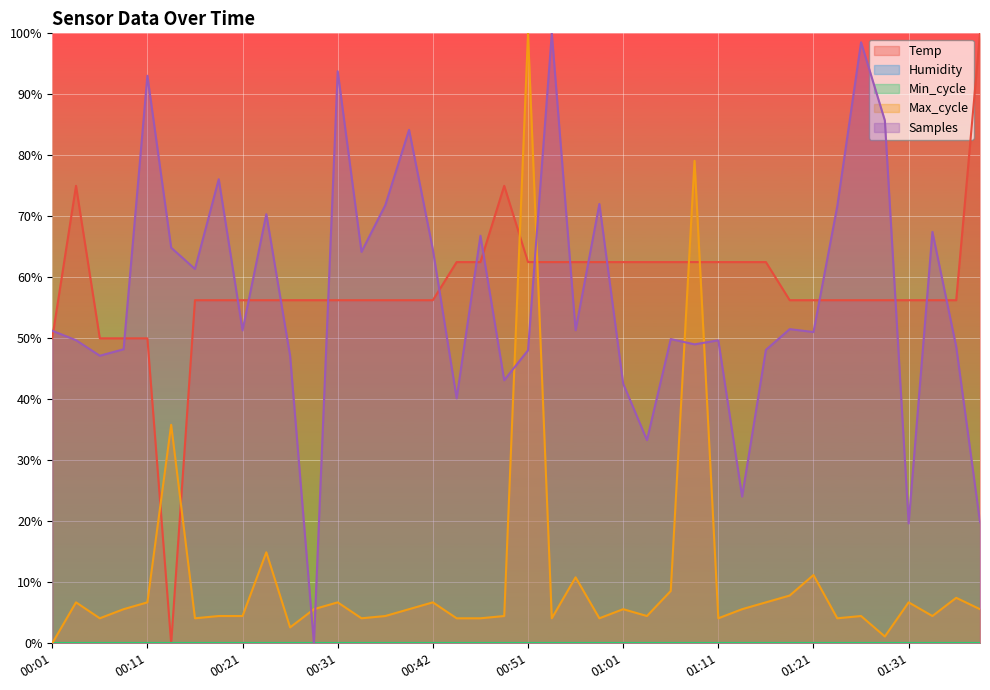

Count the number of categories in the chart.

40